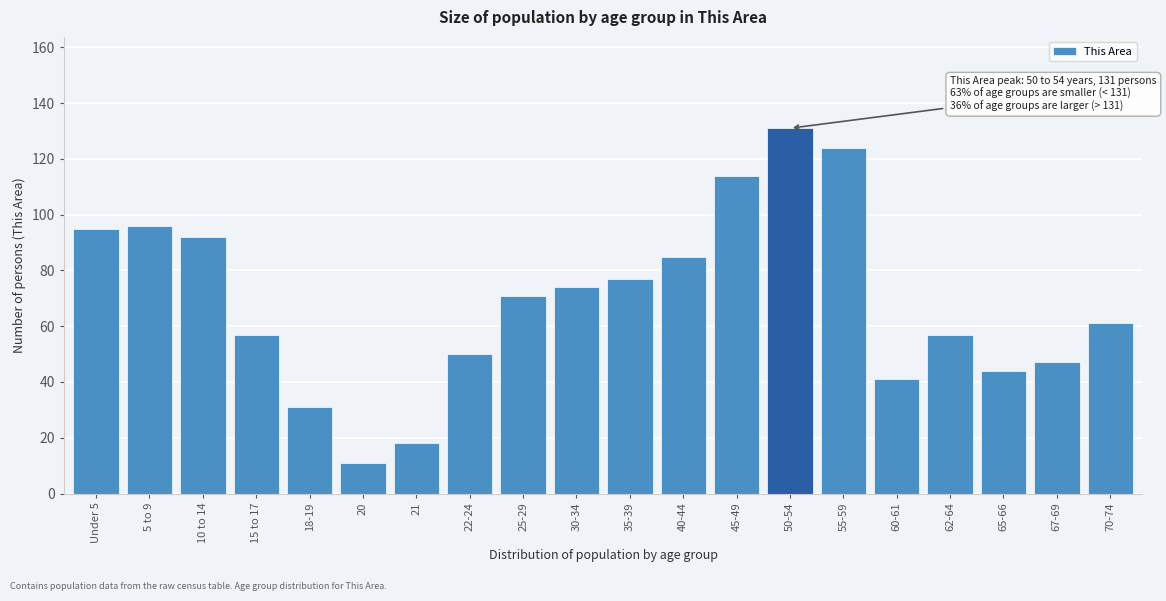

Reading left to right, what are all the values shown in this chart?

95	96	92	57	31	11	18	50	71	74	77	85	114	131	124	41	57	44	47	61